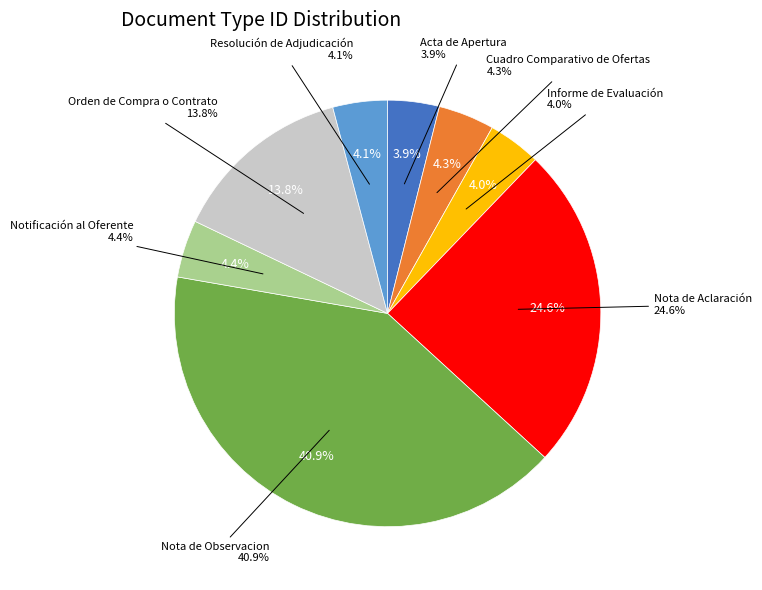

True or false: Resolución de Adjudicación accounts for 4% of the total.

True